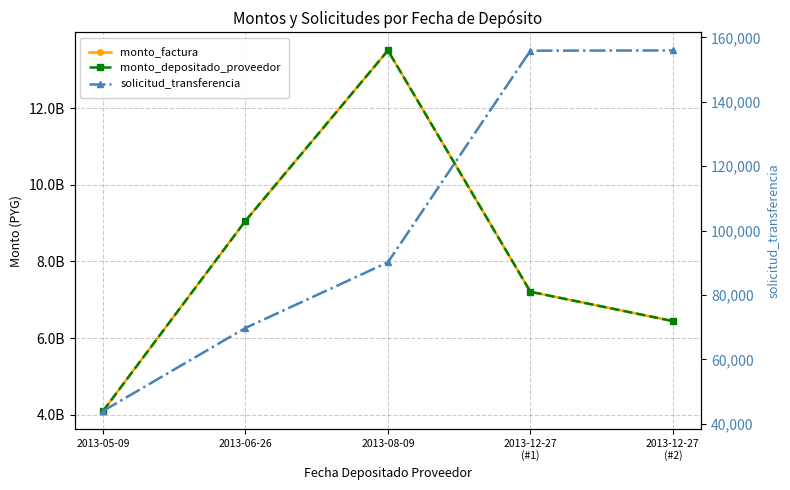

The value of solicitud_transferencia at 2013-08-09 is 90142. True or false?

True